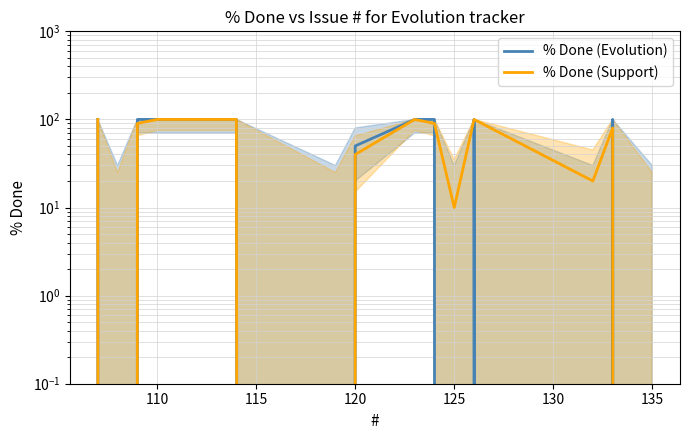

What is the total value across all series at 135?

200